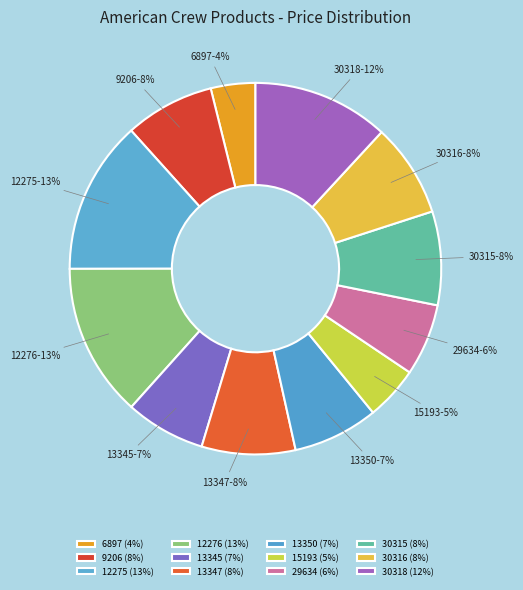

How many segments does this pie chart have?

12